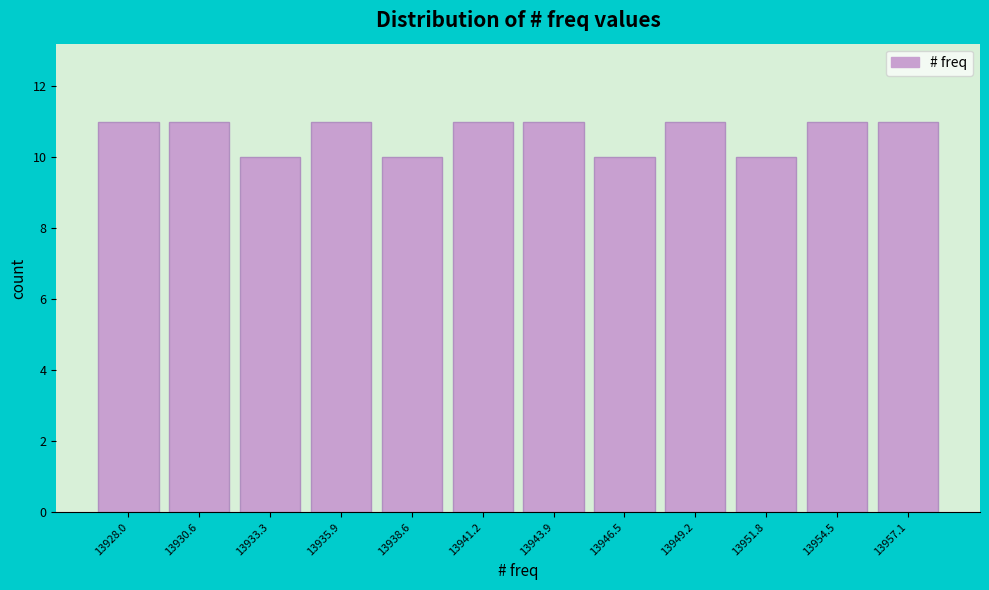

Reading left to right, extract all data points from this chart.

13928.0=11	13930.6=11	13933.3=10	13935.9=11	13938.6=10	13941.2=11	13943.9=11	13946.5=10	13949.2=11	13951.8=10	13954.5=11	13957.1=11